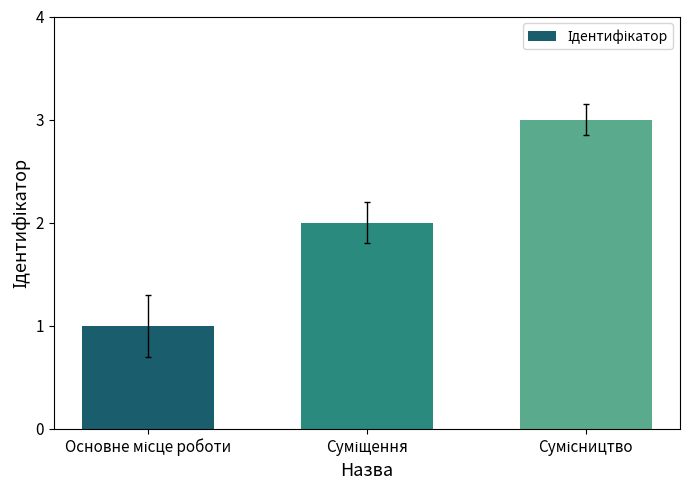

What is the minimum value shown in the chart?

1